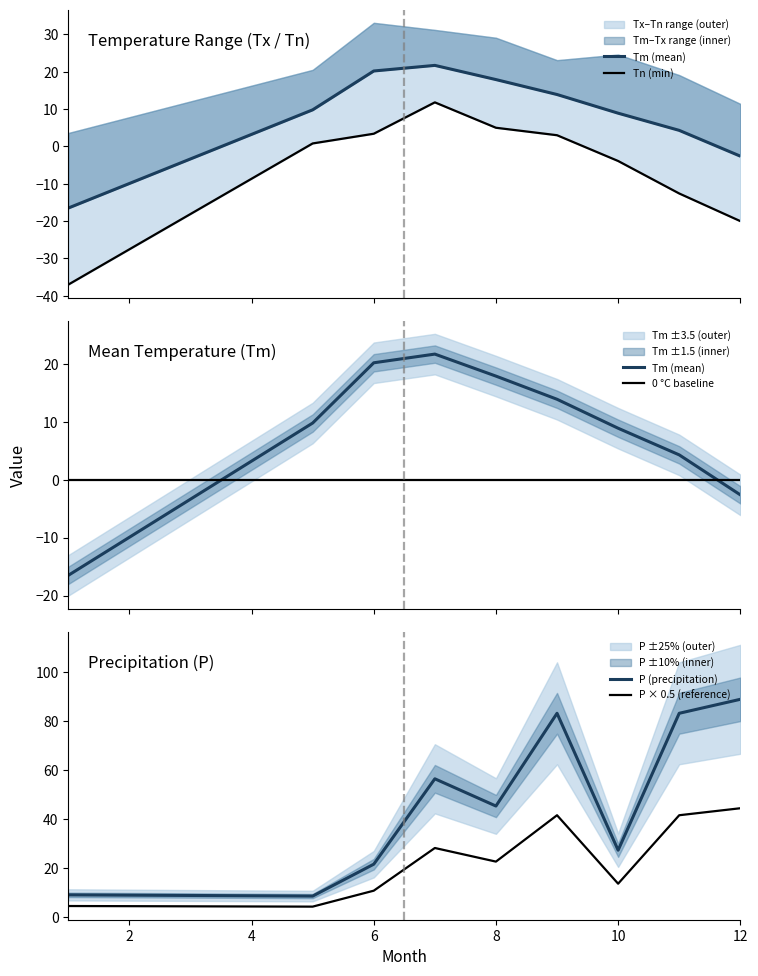

How many intersections are there between 0 °C baseline and Tm (mean)?

2